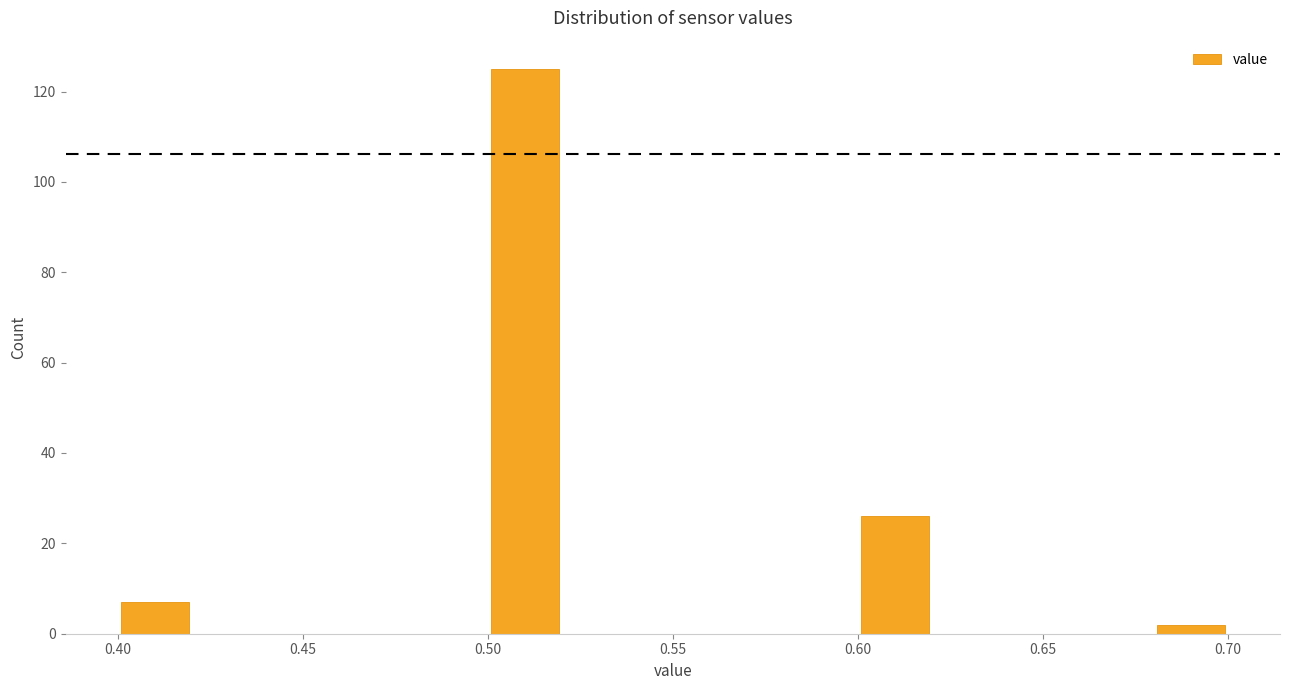

Which range on the x-axis has the tallest bar?

0.50 to 0.52